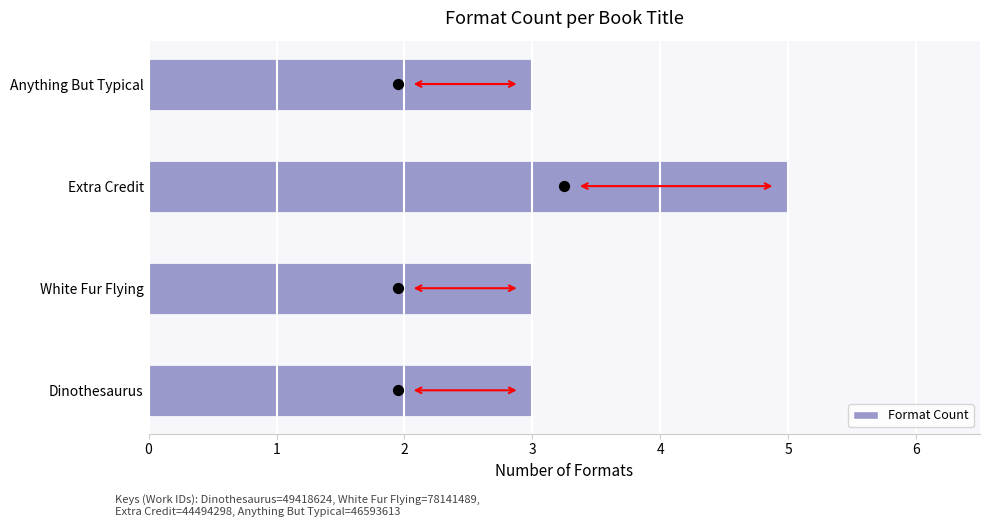

Approximately how many times larger is the value at Extra Credit compared to Dinothesaurus?

1.7